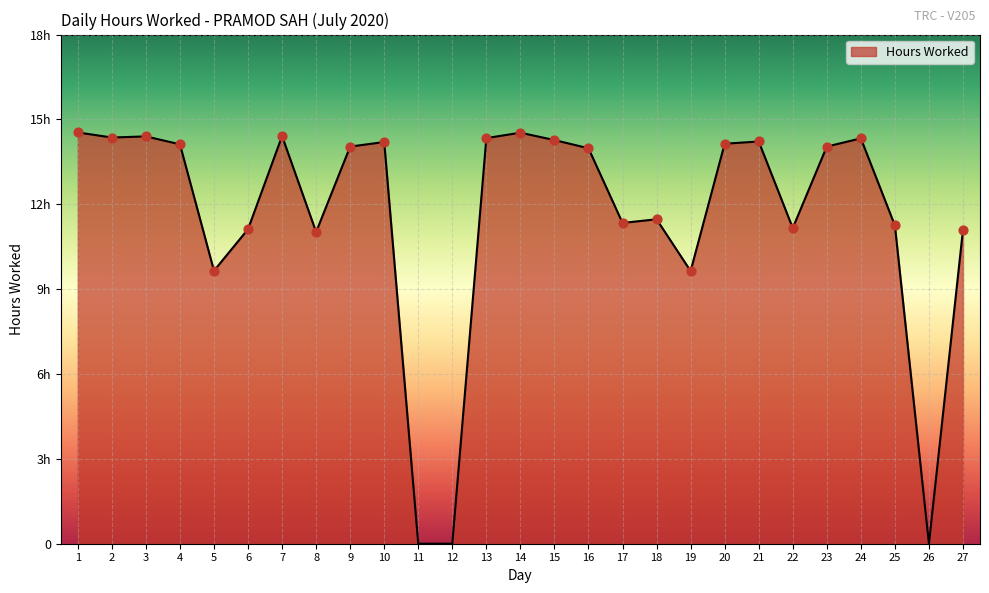

What is the change in value from 17 to 22?

-0.2